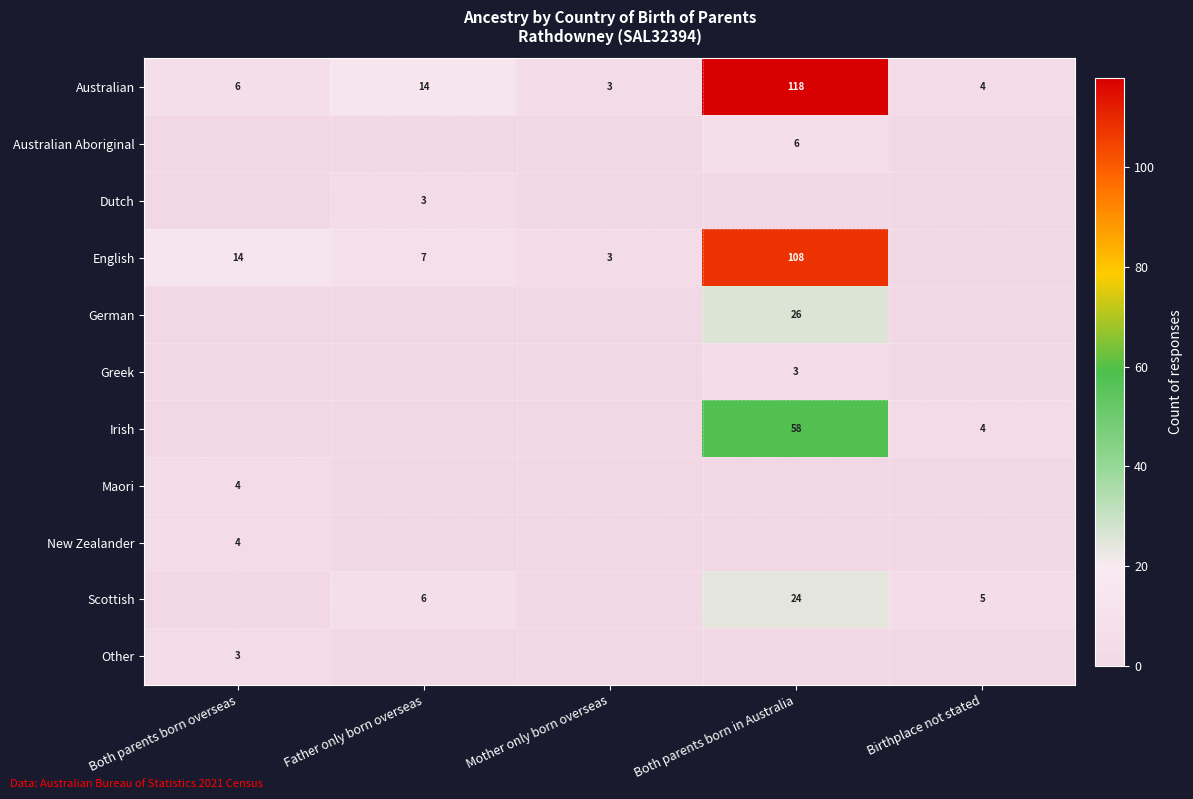

Is the value of Irish at Father only born overseas greater than the value of Dutch at Both parents born overseas?

No